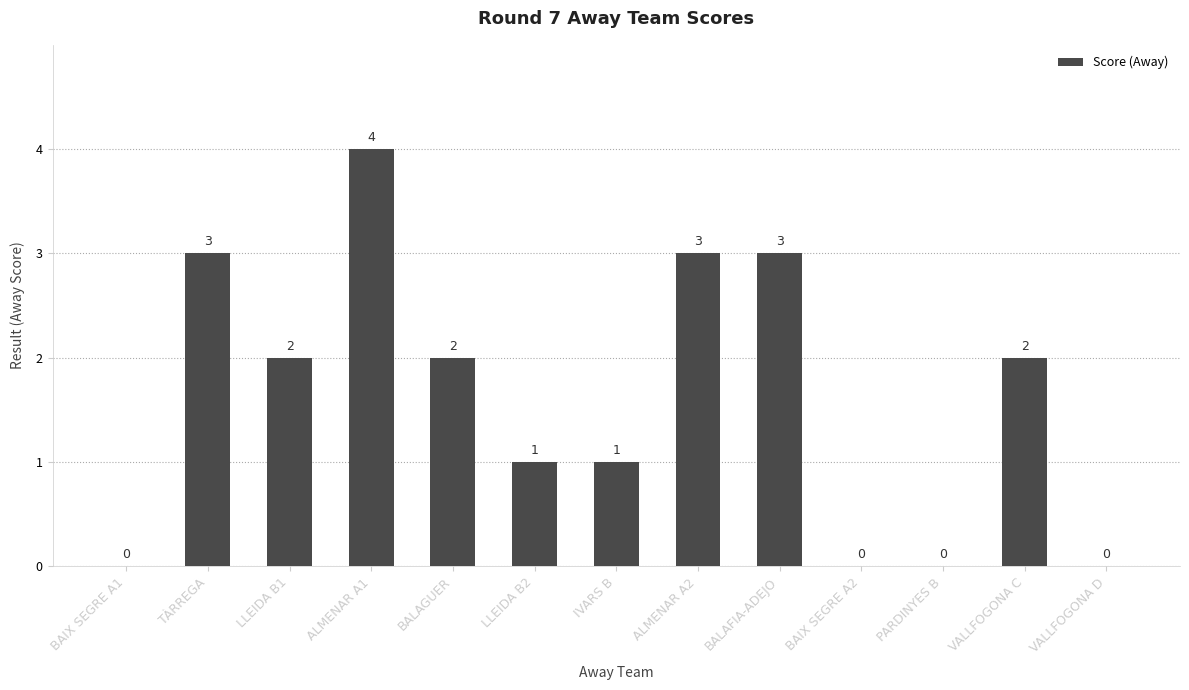

The chart shows a value of 1 at PARDINYES B. True or false?

False